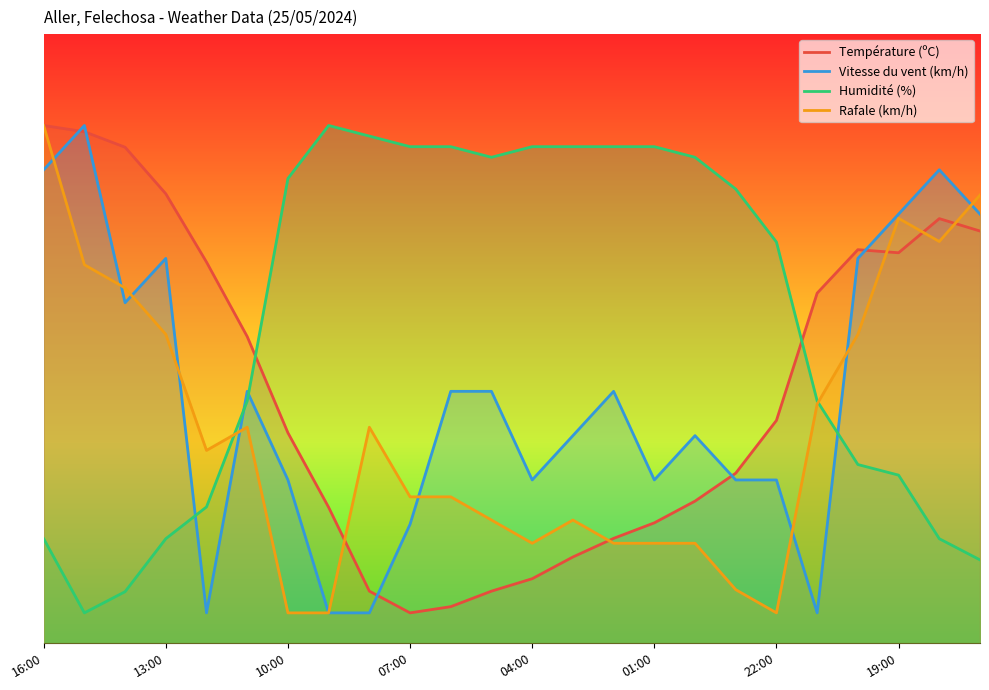

What is the total value across all series at 13?

150.0